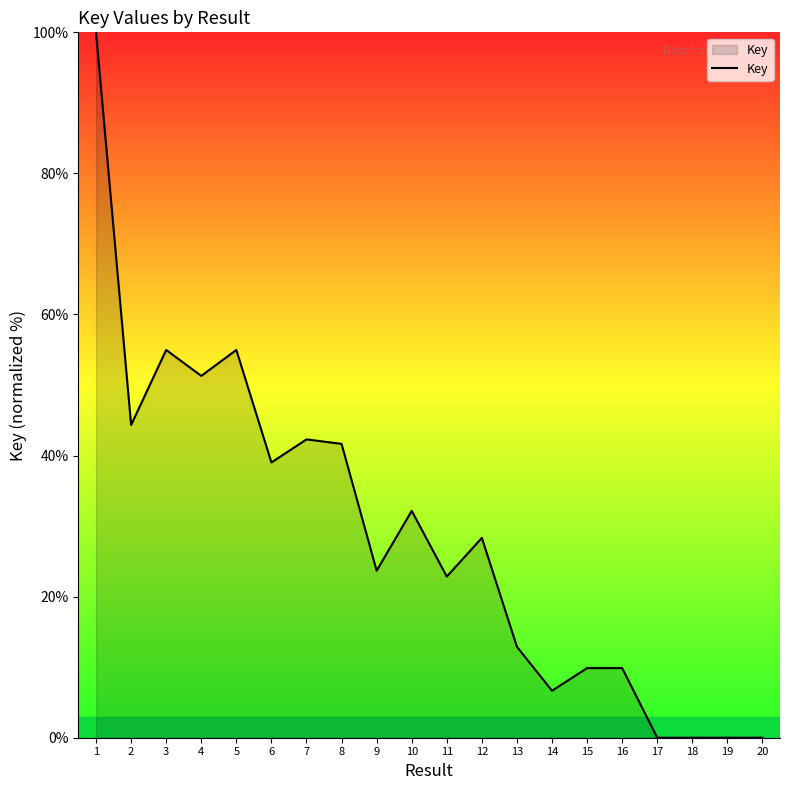

What is the difference between the values at 13 and 14?

6.2